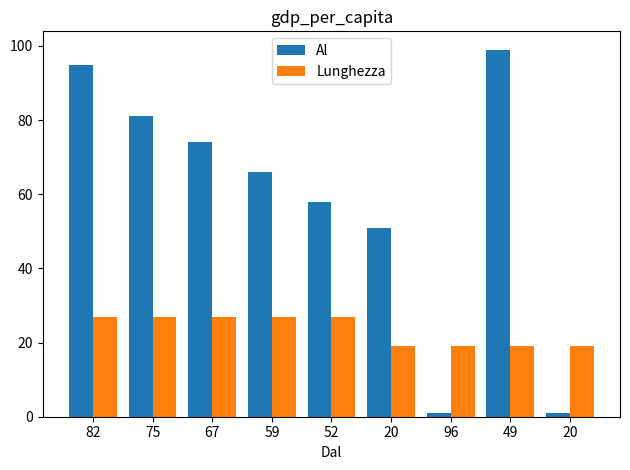

How many bars are there in total?

18